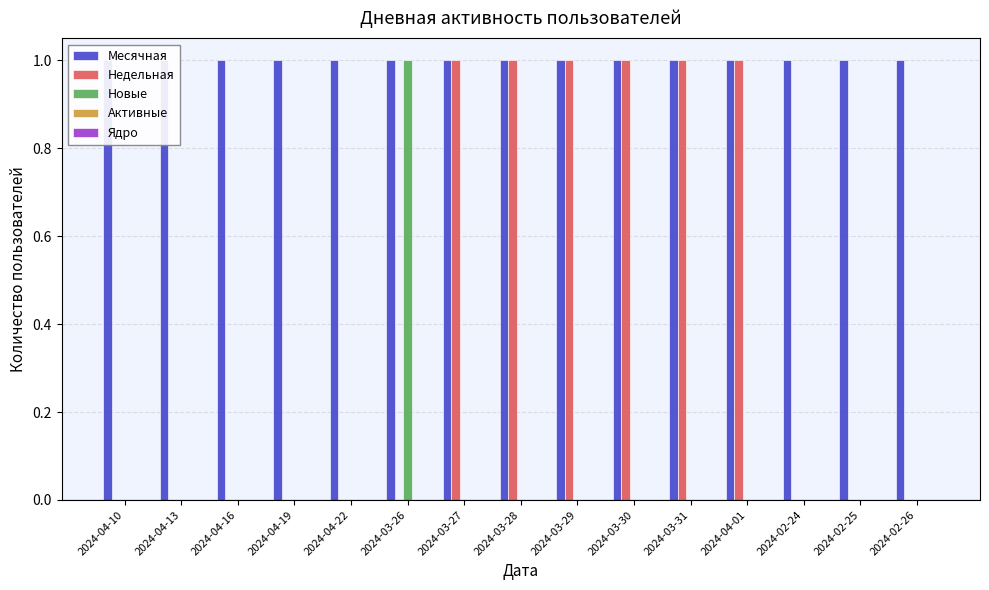

Are the bars horizontal?

No